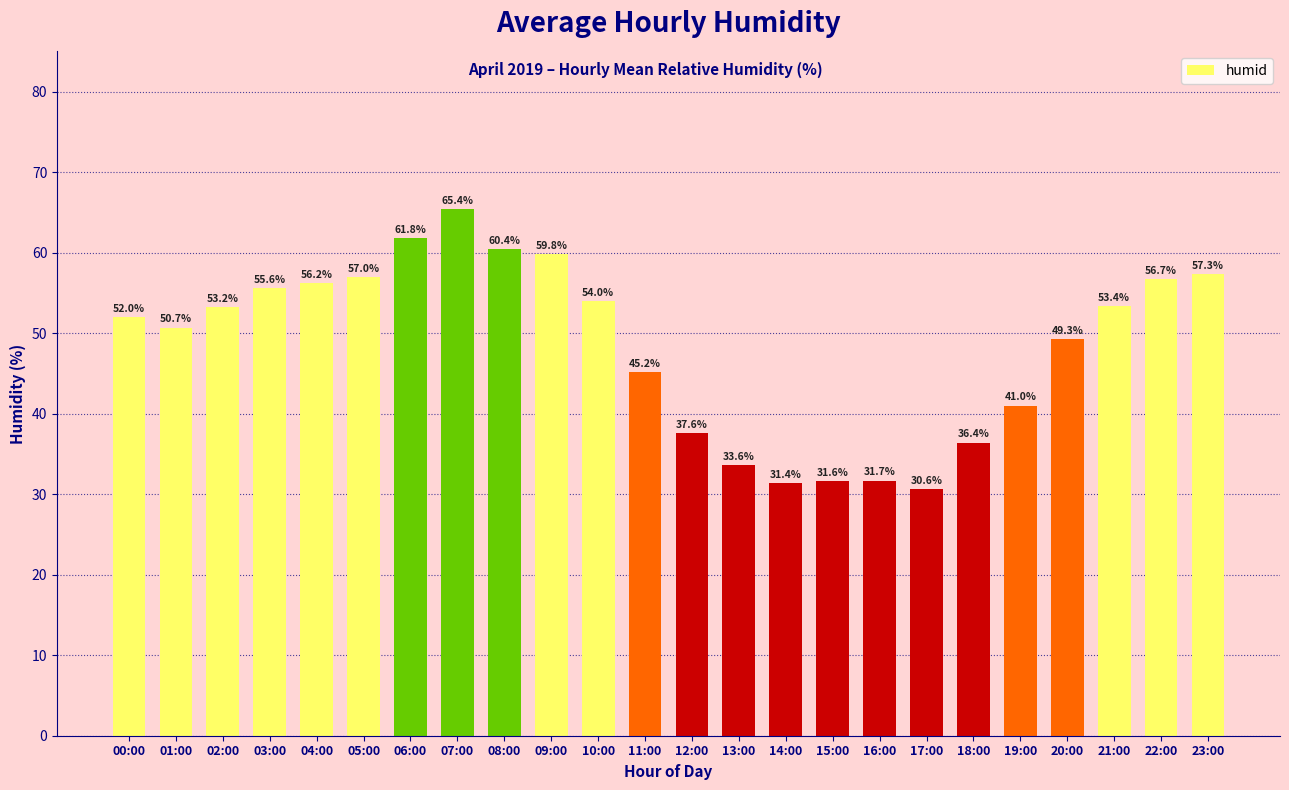

Reading left to right, what are all the values shown in this chart?

00:00=52.0	01:00=50.7	02:00=53.2	03:00=55.6	04:00=56.2	05:00=57.0	06:00=61.8	07:00=65.4	08:00=60.4	09:00=59.8	10:00=54.0	11:00=45.2	12:00=37.6	13:00=33.6	14:00=31.4	15:00=31.6	16:00=31.7	17:00=30.6	18:00=36.4	19:00=41.0	20:00=49.3	21:00=53.4	22:00=56.7	23:00=57.3